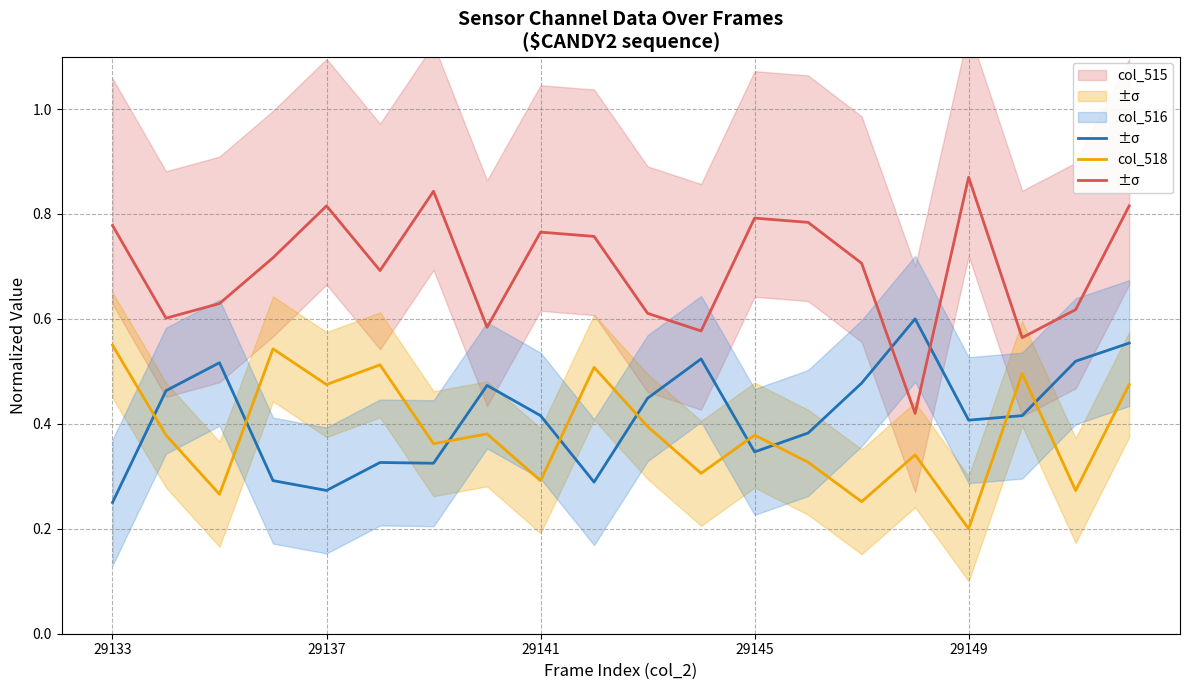

True or false: col_518 and col_516 intersect in this chart.

False